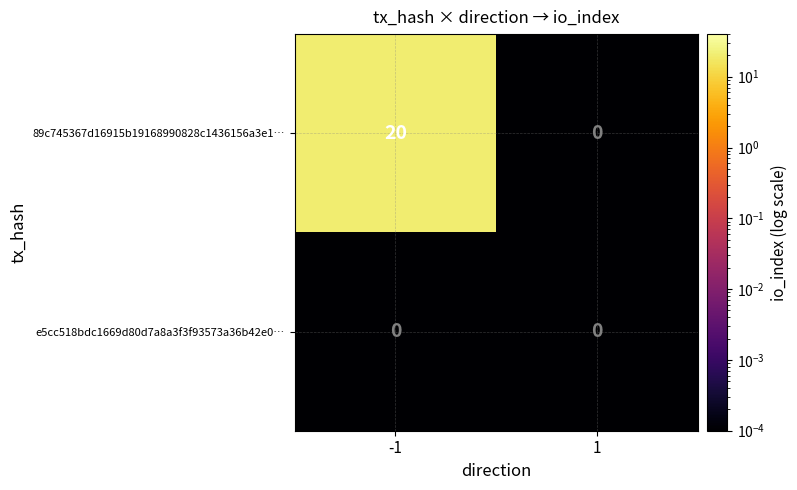

The e5cc518bdc1669d80d7a8a3f3f93573a36b42e0… series shows 0 at -1. True or false?

True